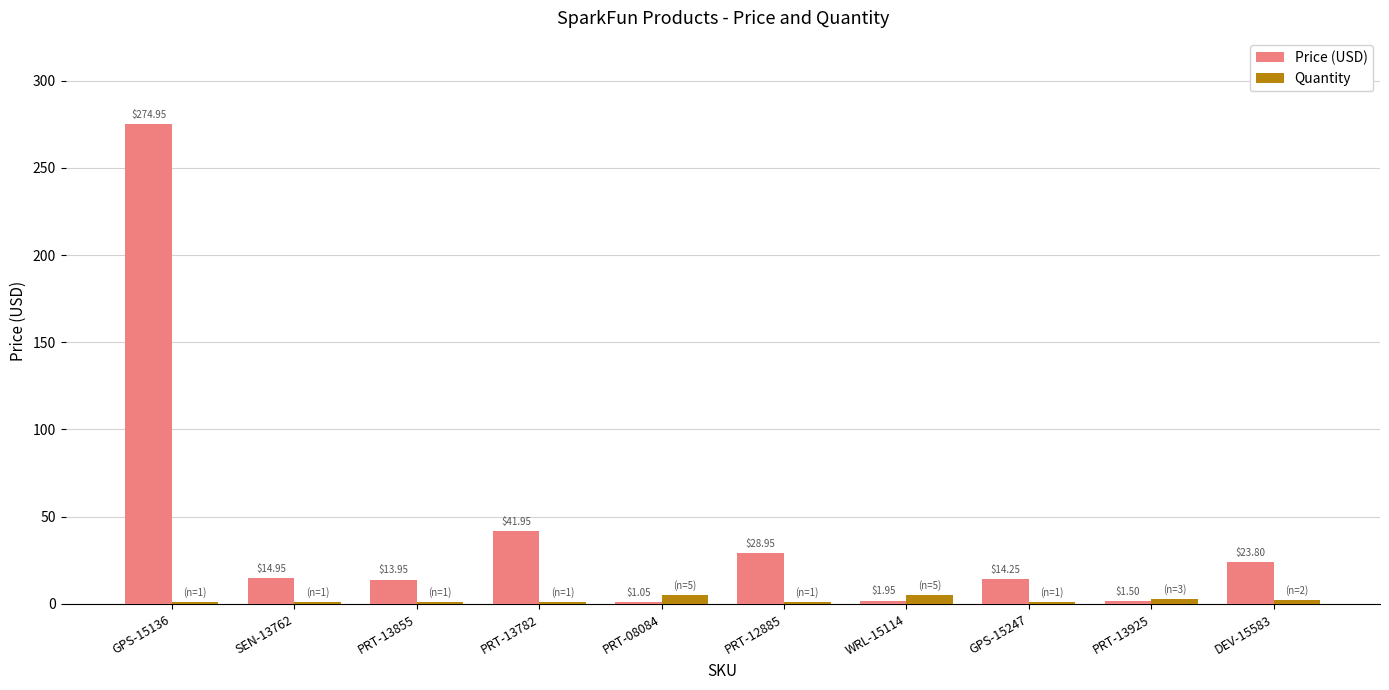

What is the sum of all Quantity values?

21.0